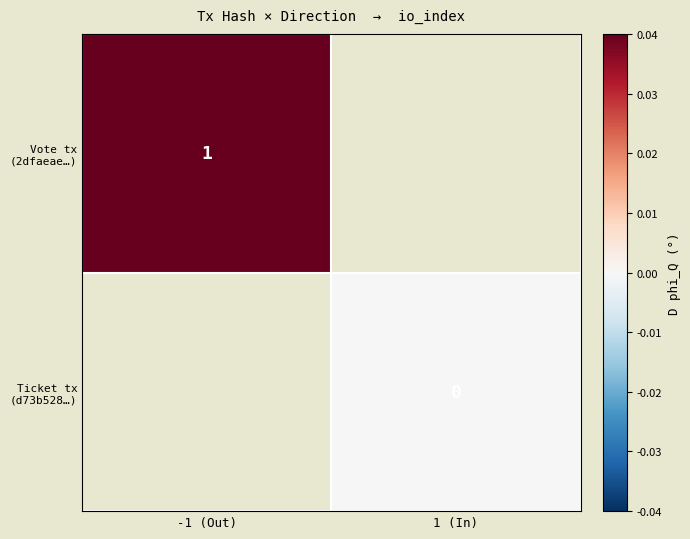

True or false: Vote tx (2dfaeae…) has a value of 1.0 at -1 (Out).

True